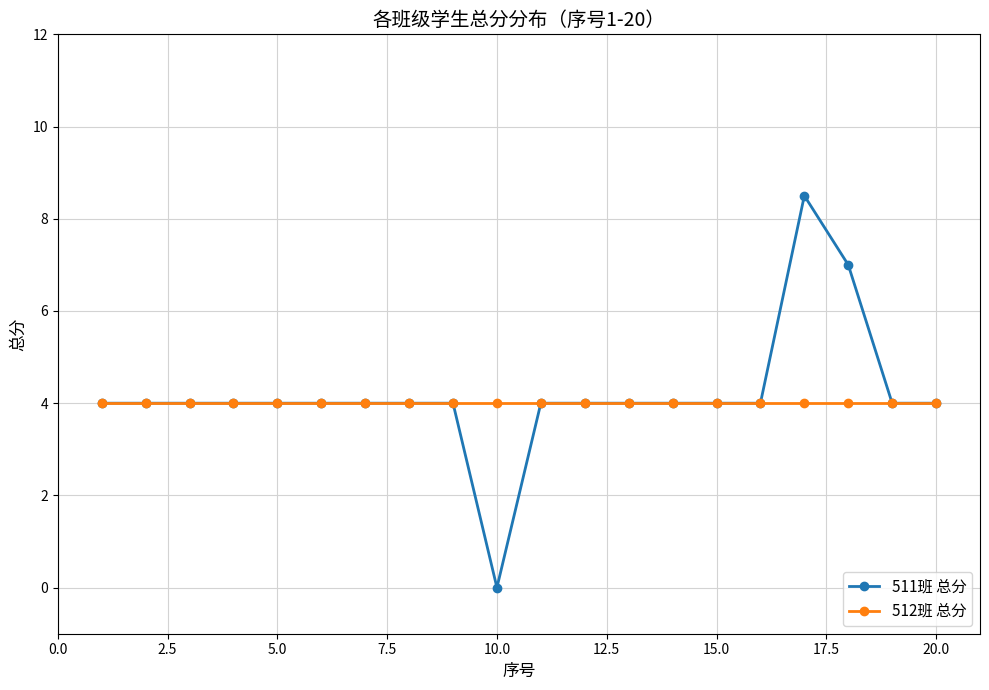

Rank the series by their maximum value, from highest to lowest.

511班 总分, 512班 总分